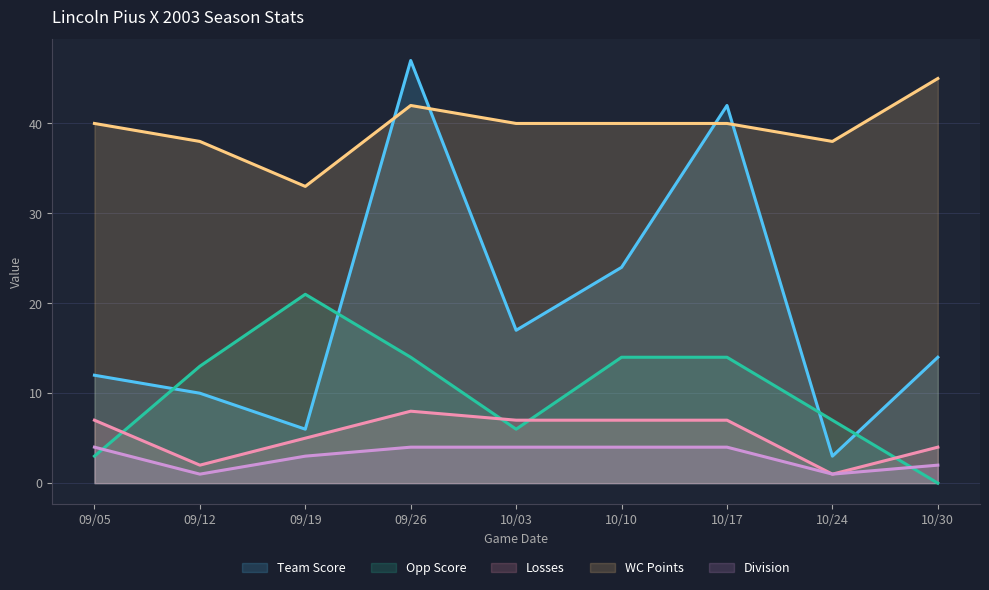

What position from the right is 09/05?

9